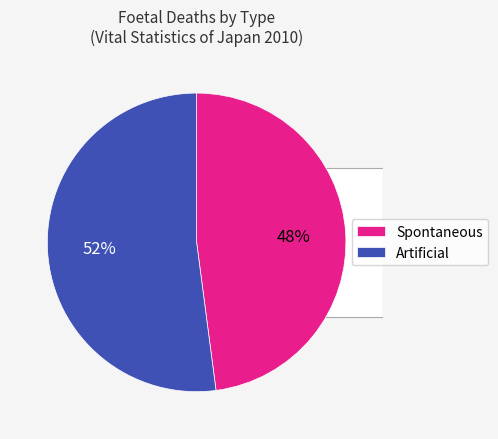

Does any single category account for the majority?

Yes